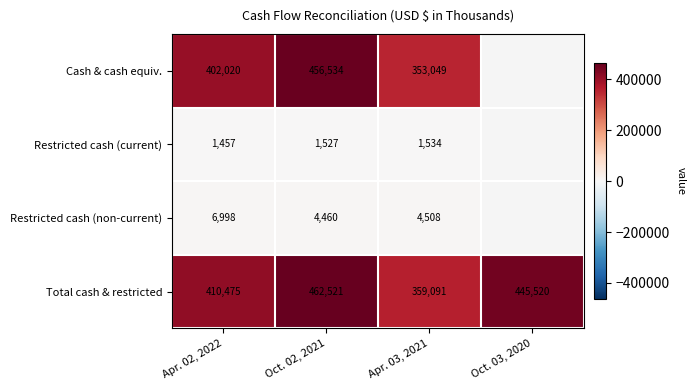

The Total cash & restricted series shows 106262.8 at Oct. 03, 2020. True or false?

False